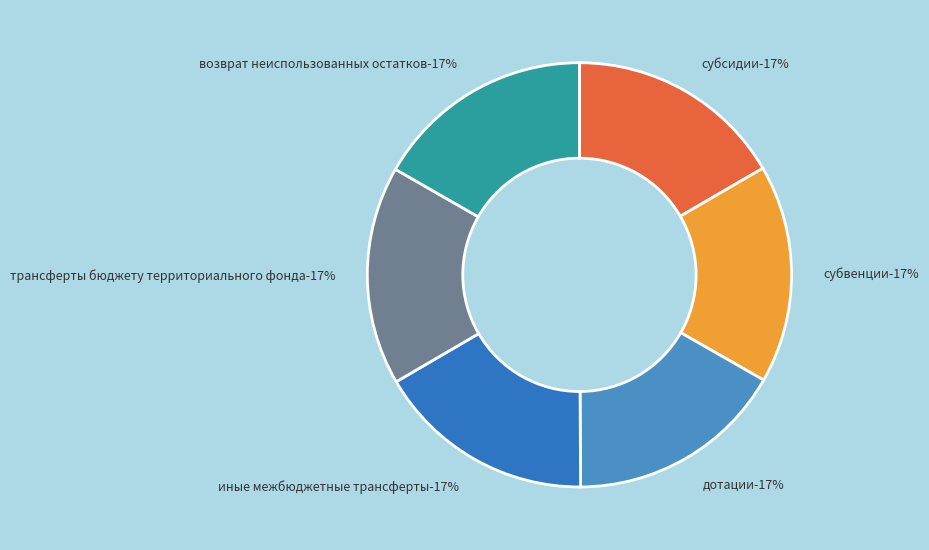

True or false: возврат неиспользованных остатков accounts for 17% of the total.

True